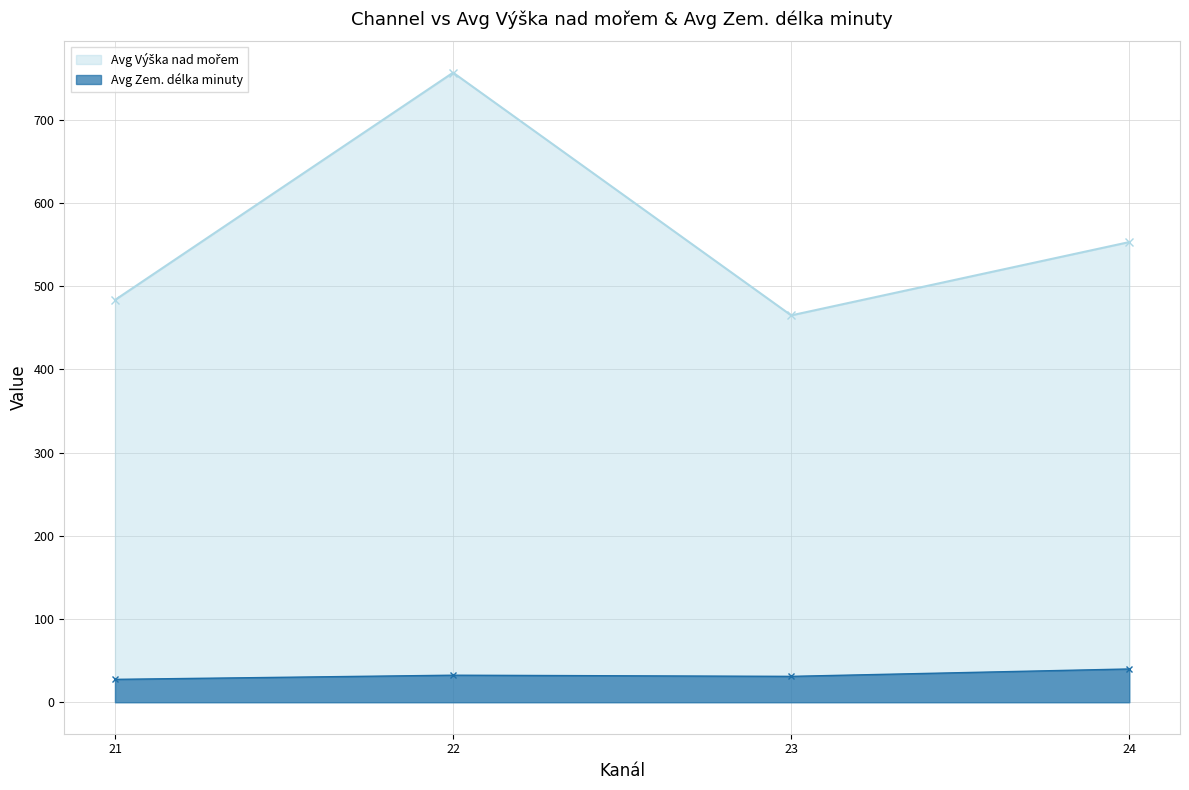

True or false: Avg Výška nad mořem and Avg Zem. délka minuty intersect in this chart.

False